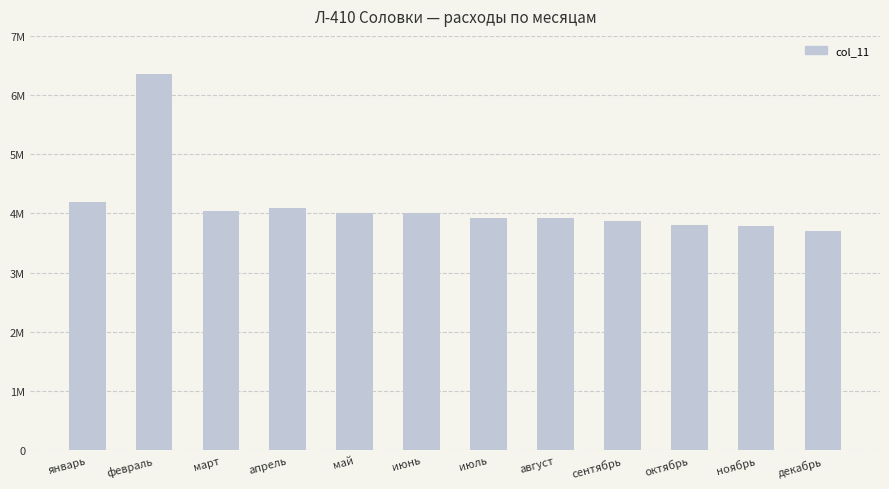

Which category has the highest value across all series?

февраль